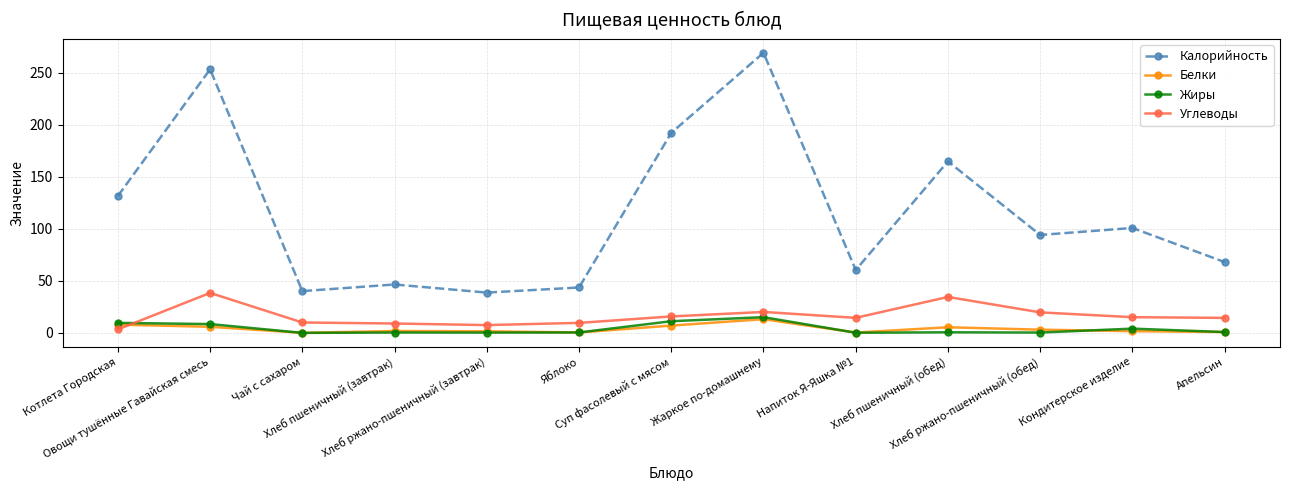

Which series has the largest total across all categories?

Калорийность